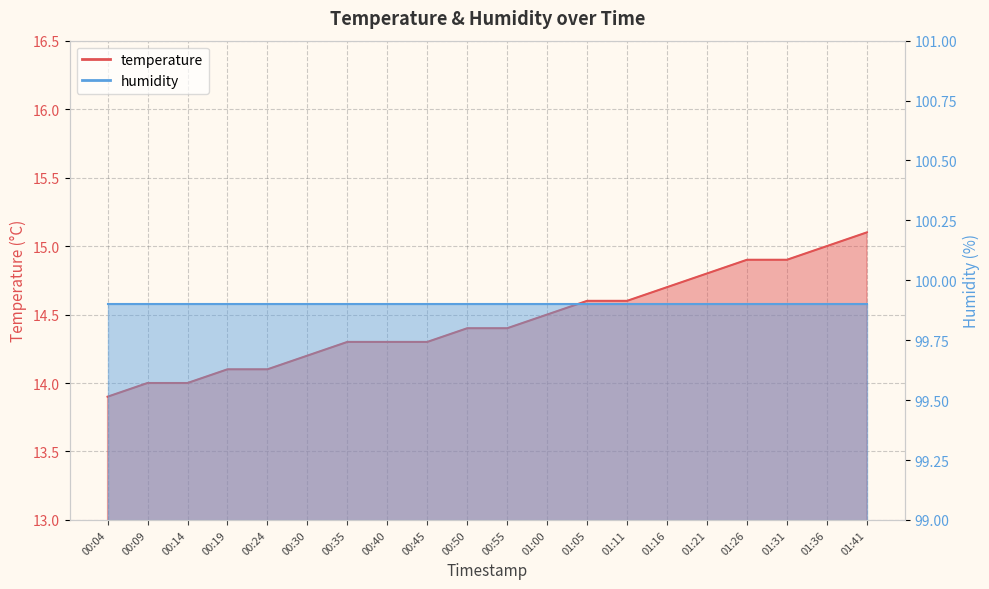

List the labels in order of value, largest first.

01:41, 01:36, 01:26, 01:31, 01:21, 01:16, 01:05, 01:11, 01:00, 00:50, 00:55, 00:35, 00:40, 00:45, 00:30, 00:19, 00:24, 00:09, 00:14, 00:04